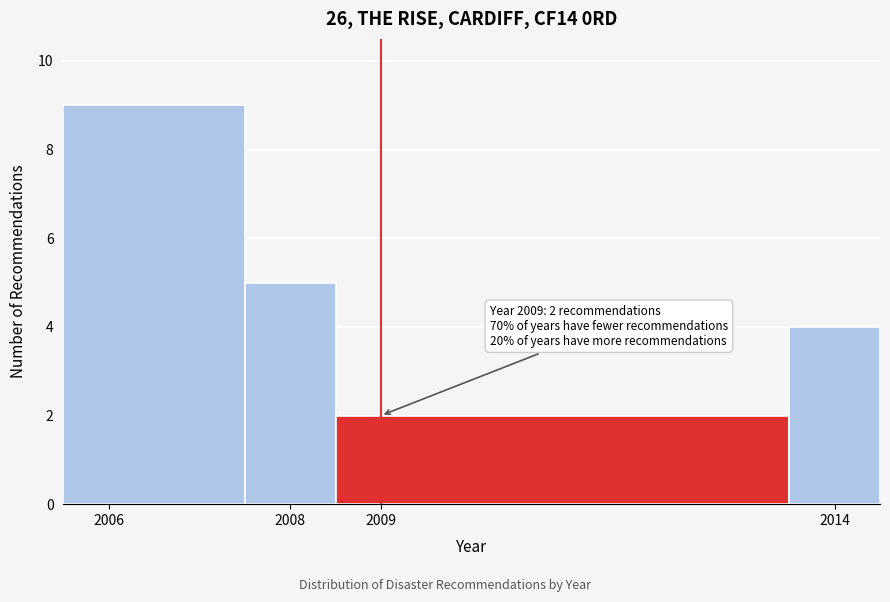

Over which range of the x-axis is the bar tallest?

2005.5 to 2007.5